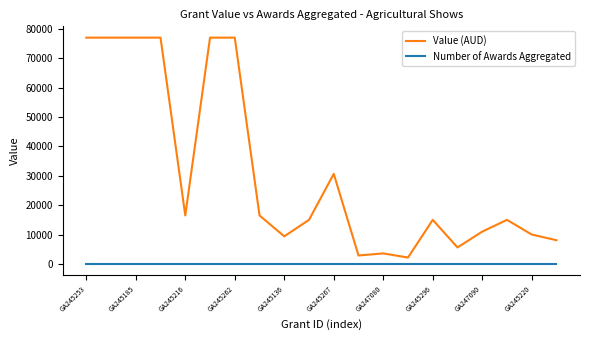

True or false: Value (AUD) and Number of Awards Aggregated intersect in this chart.

False